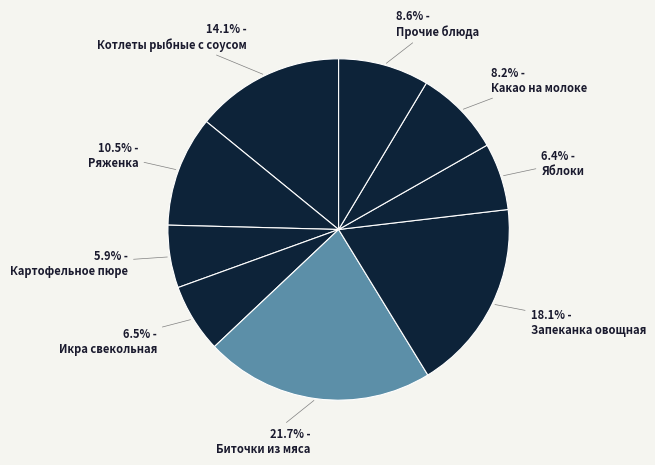

How many segments does this pie chart have?

9